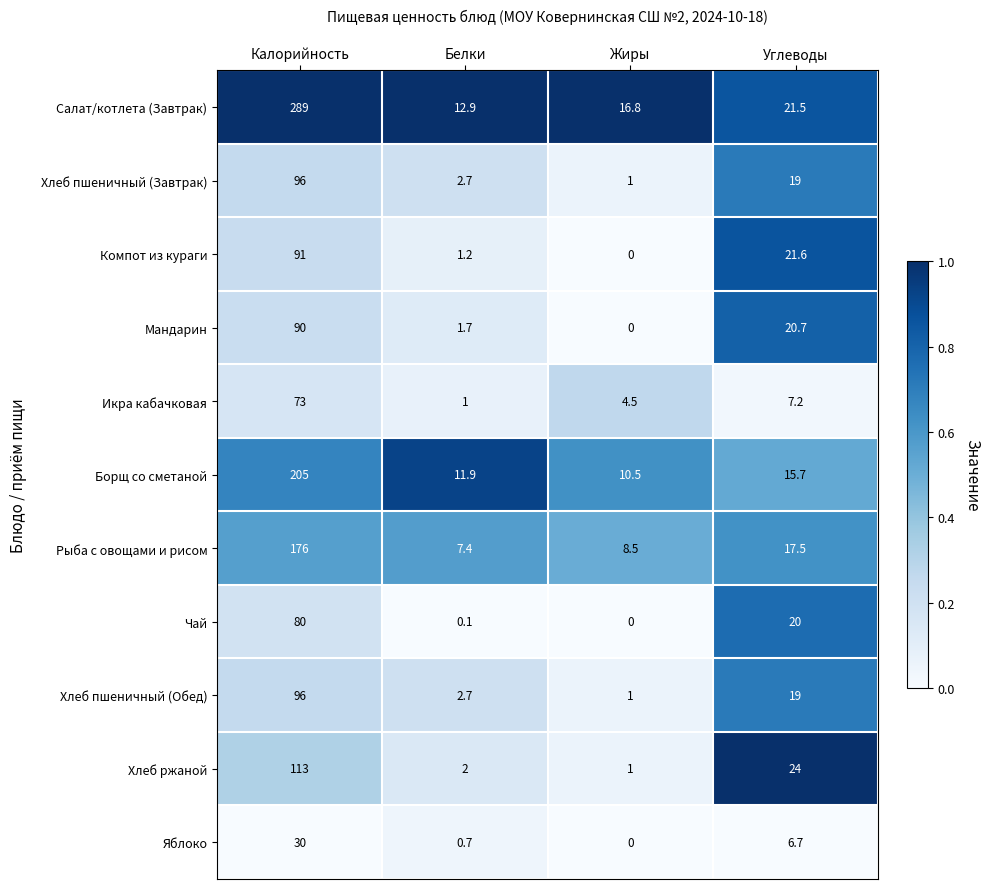

At which label does Хлеб пшеничный (Завтрак) first exceed 19?

Калорийность